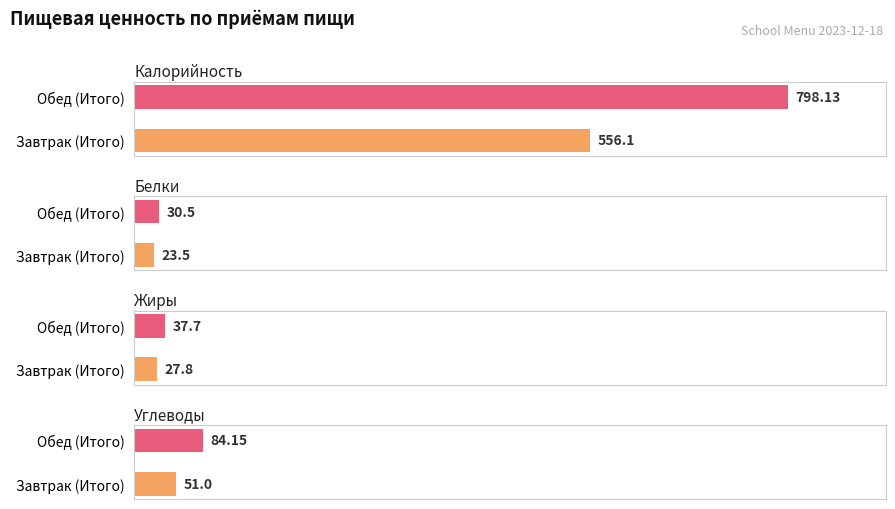

Which label corresponds to the largest value in the chart?

Обед (Итого)